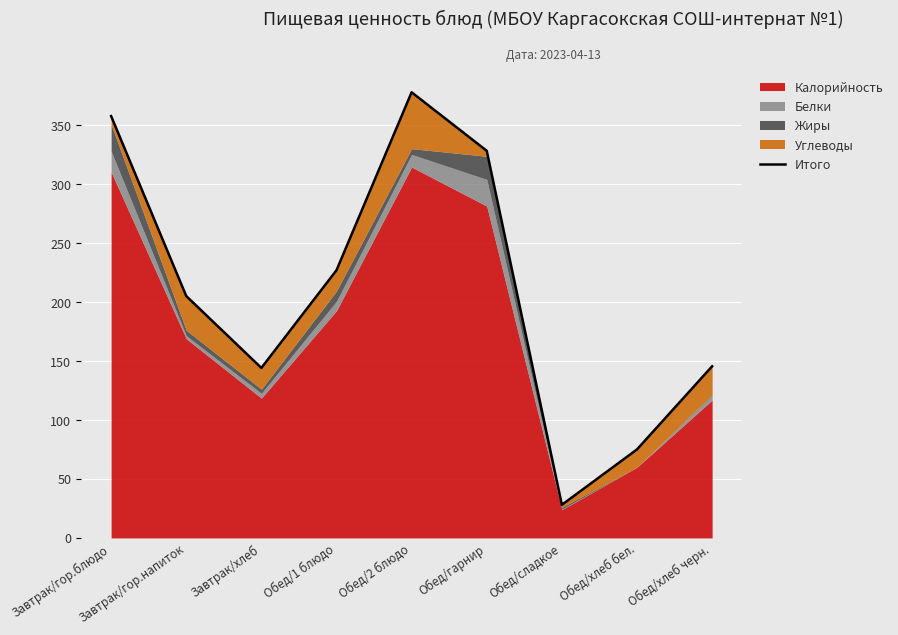

How many data points are less than 205?

4